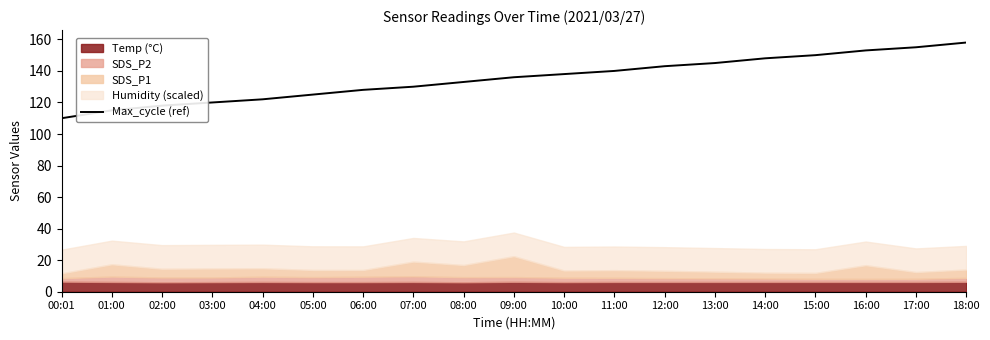

Is it true that the value at 04:00 is 122?

True